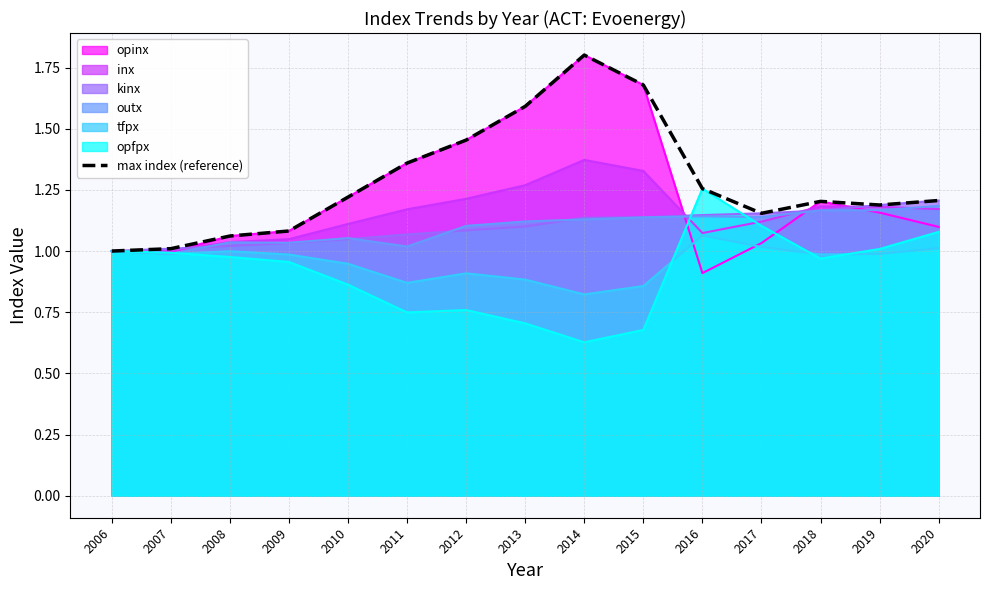

Reading left to right, what are all the values shown in this chart?

2006=1.0	2007=1.0	2008=1.1	2009=1.1	2010=1.2	2011=1.4	2012=1.5	2013=1.6	2014=1.8	2015=1.7	2016=1.3	2017=1.2	2018=1.2	2019=1.2	2020=1.2